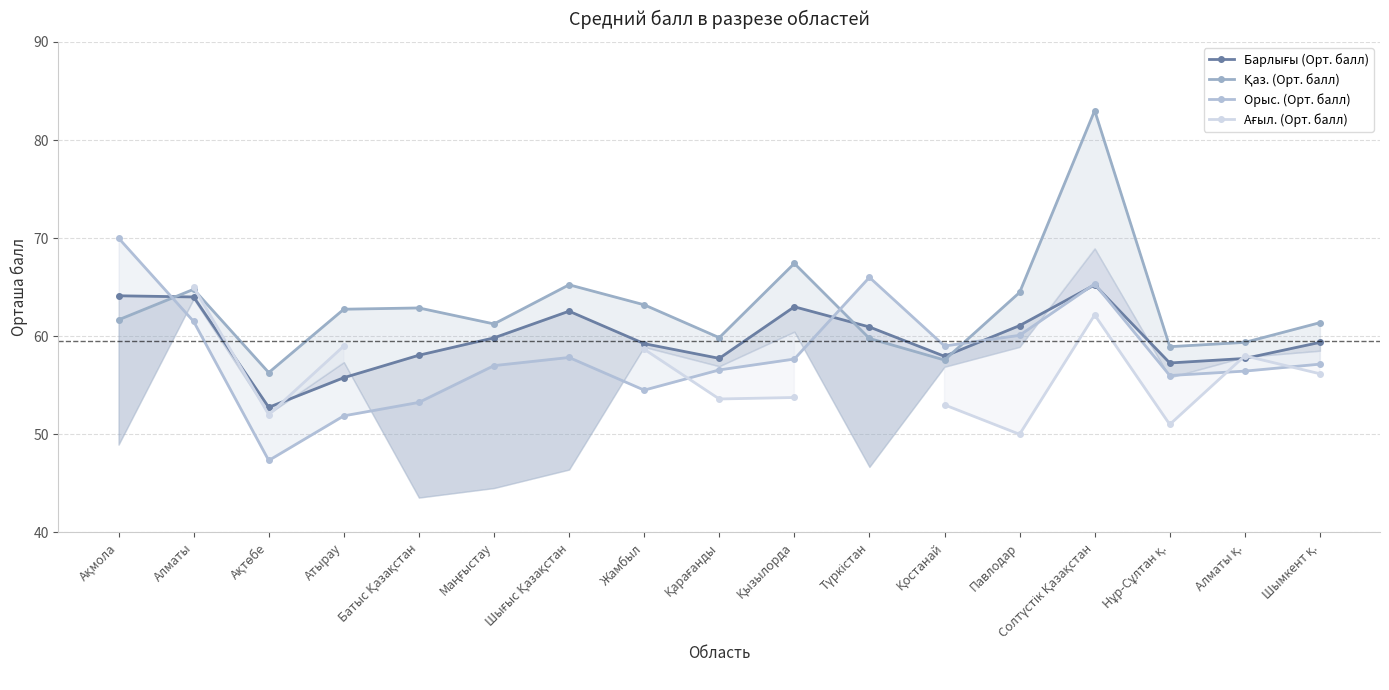

What is the label of the 3rd point from the right?

Нұр-Сұлтан қ.